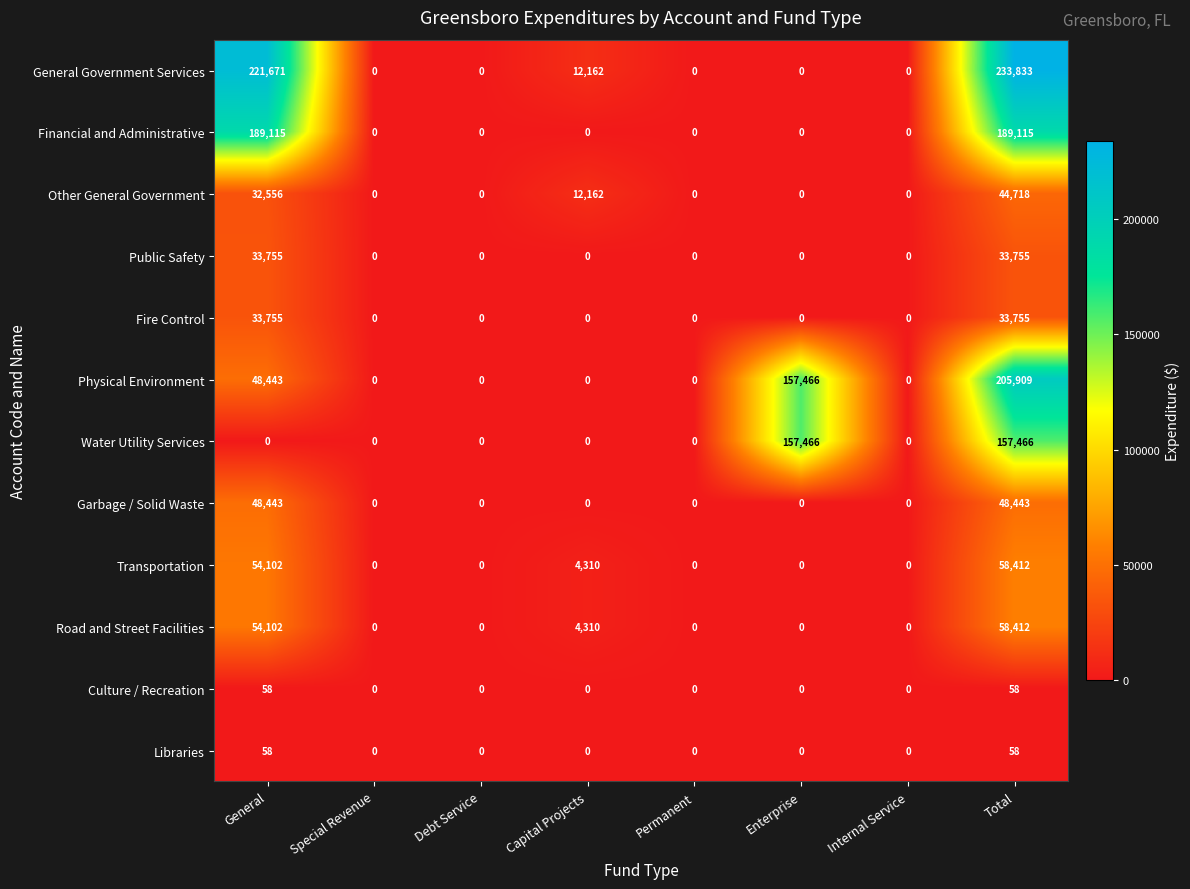

Is it true that Road and Street Facilities equals 4310 at Capital Projects?

True